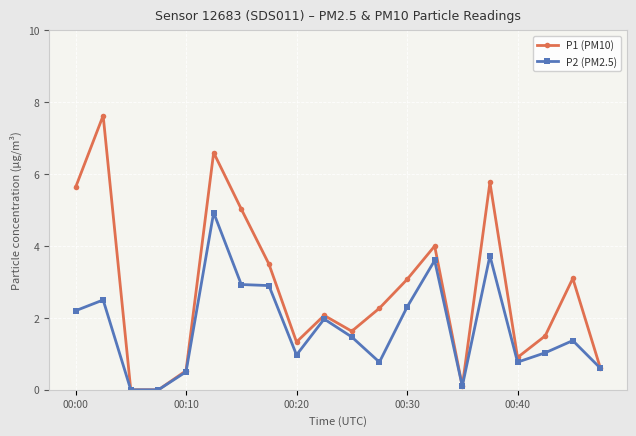

What is the value of the P1 (PM10) point at the 13th from the left?

3.1